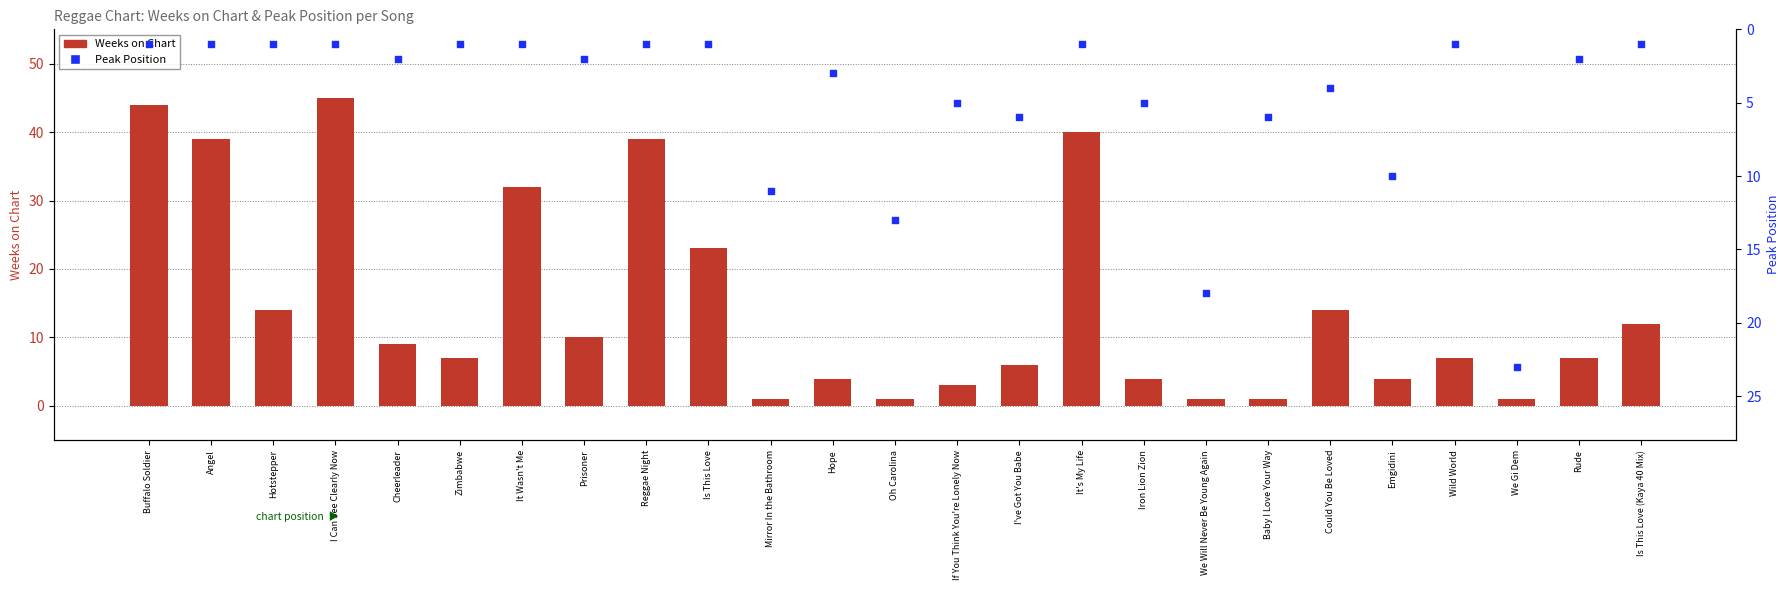

What are all the series names shown in the legend?

Weeks on Chart, Peak Position